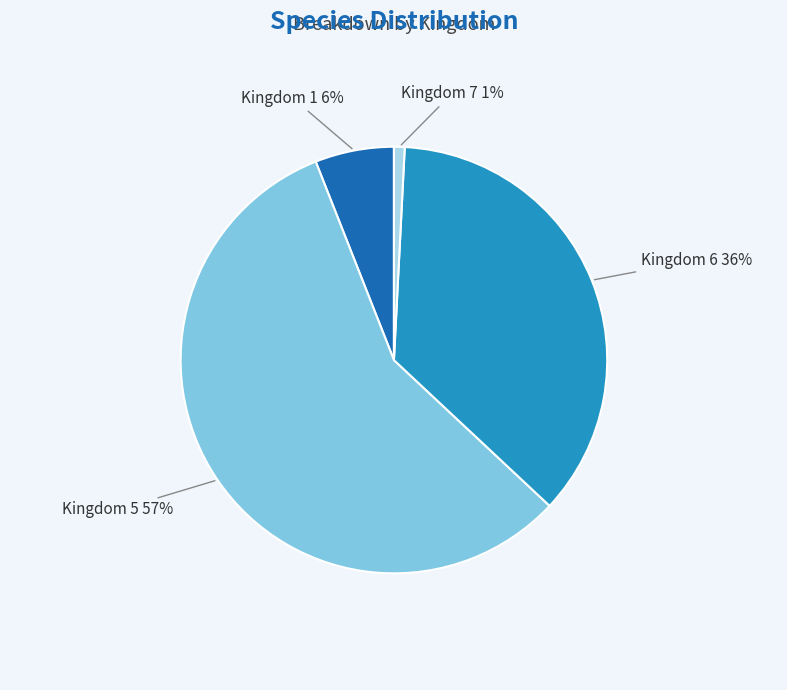

Is it true that Kingdom 7 is 1% of the pie?

True